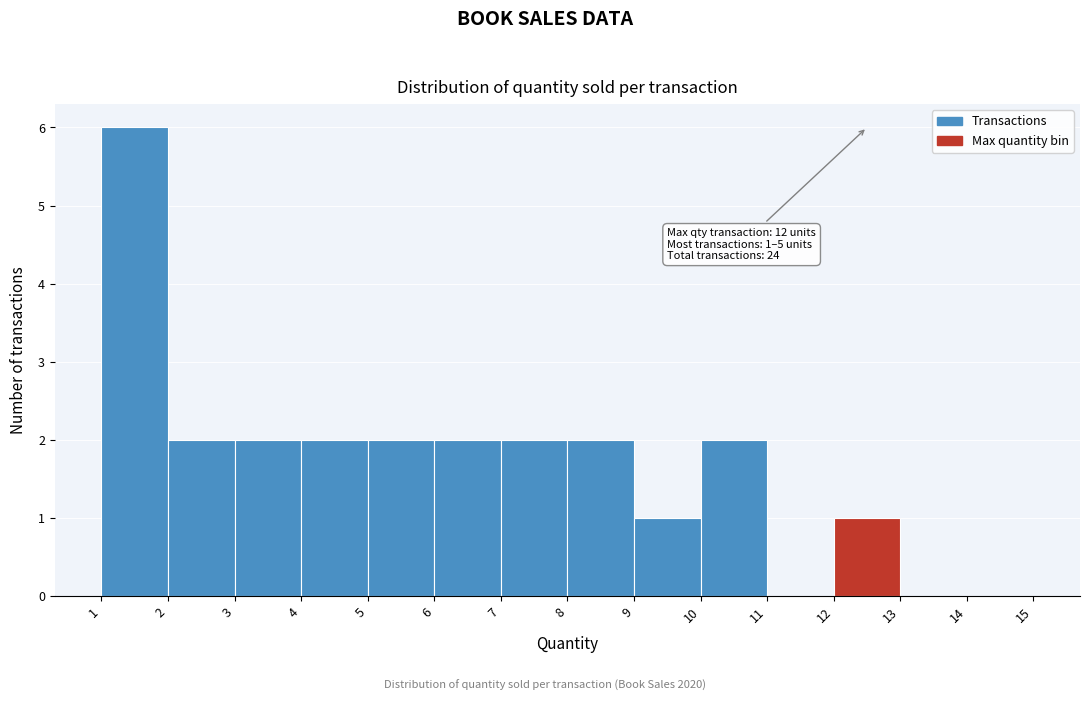

Over which range of the x-axis is the bar tallest?

1 to 2